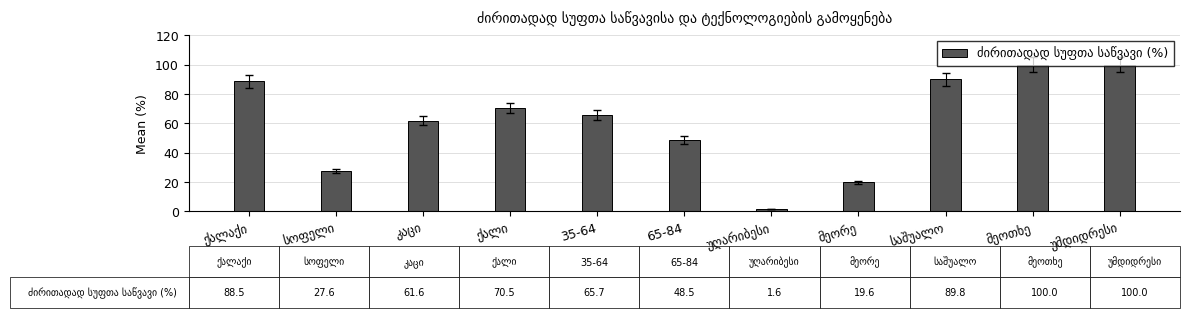

What is the average value?

61.2